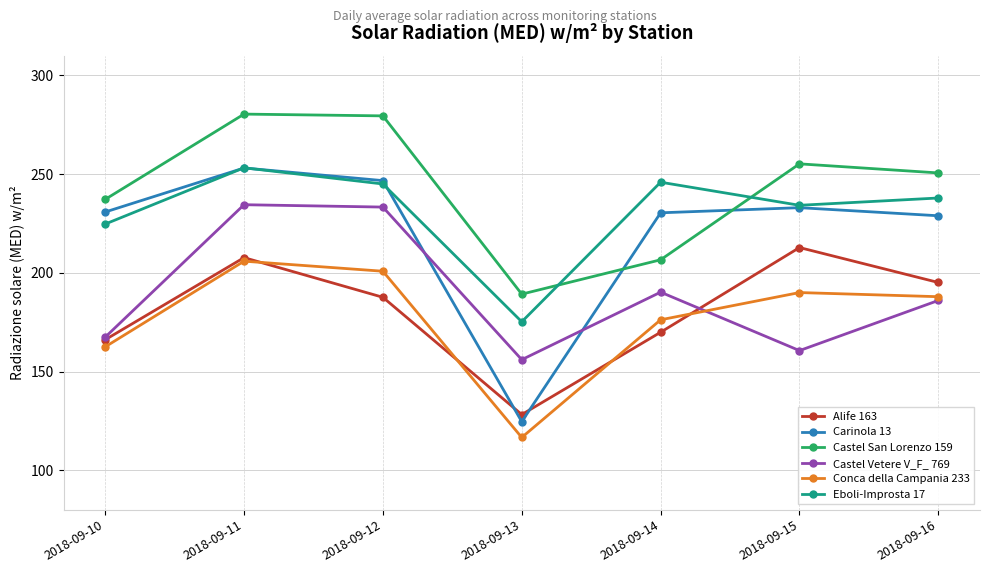

Which series has the largest total across all categories?

Castel San Lorenzo 159